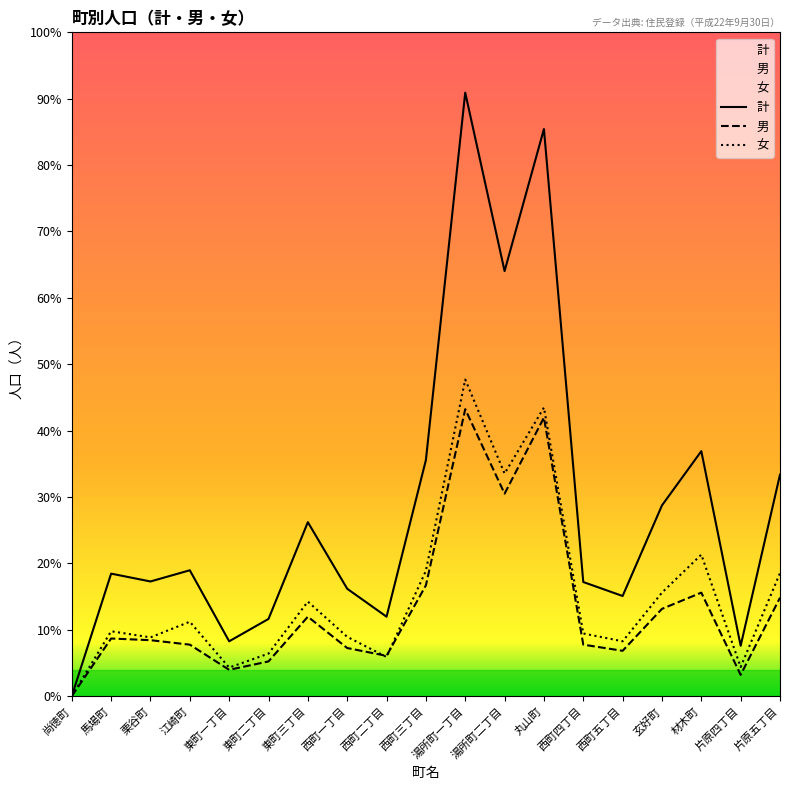

At which label does 男 first exceed 100?

馬場町